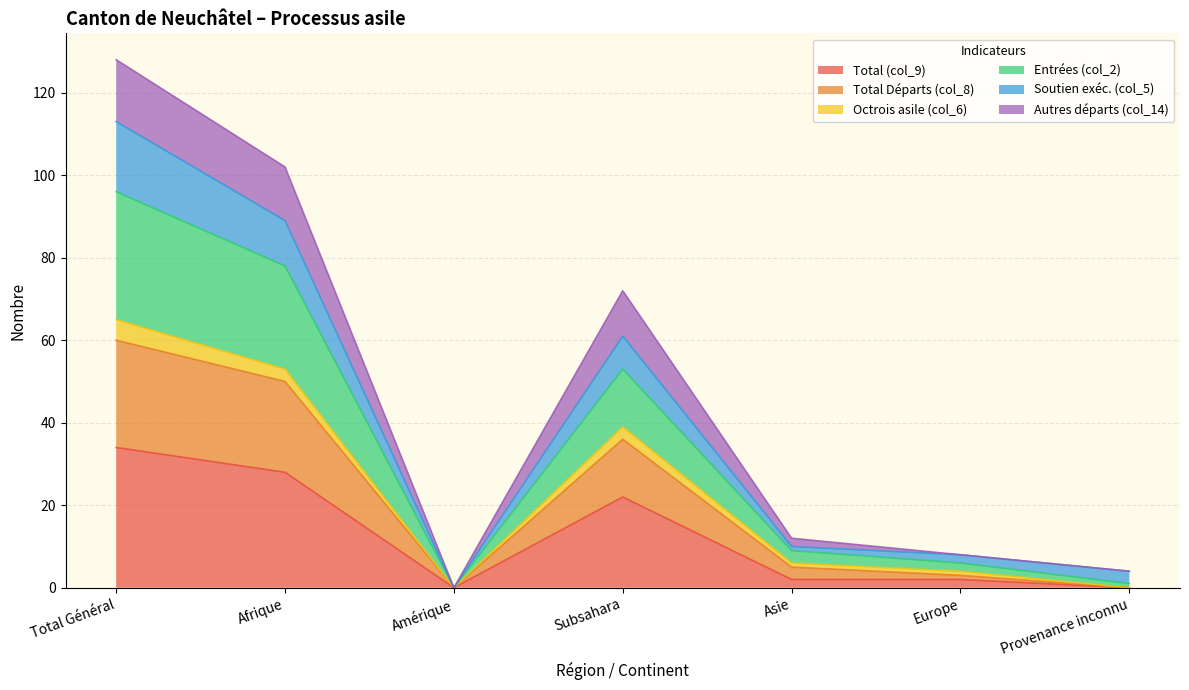

What is the label of the 6th point from the right?

Afrique